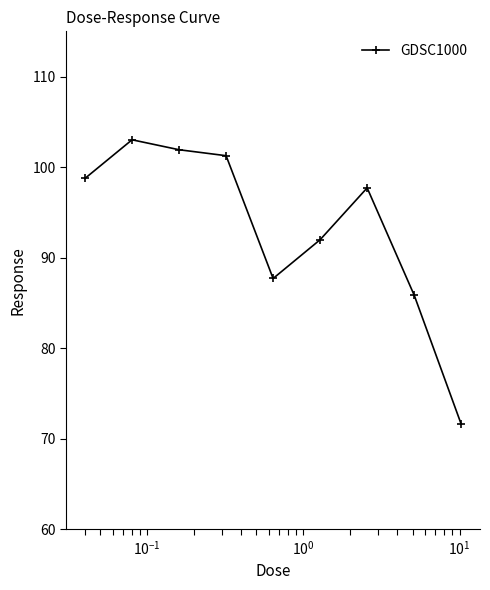

What is the value of the 5th point from the left?

87.7